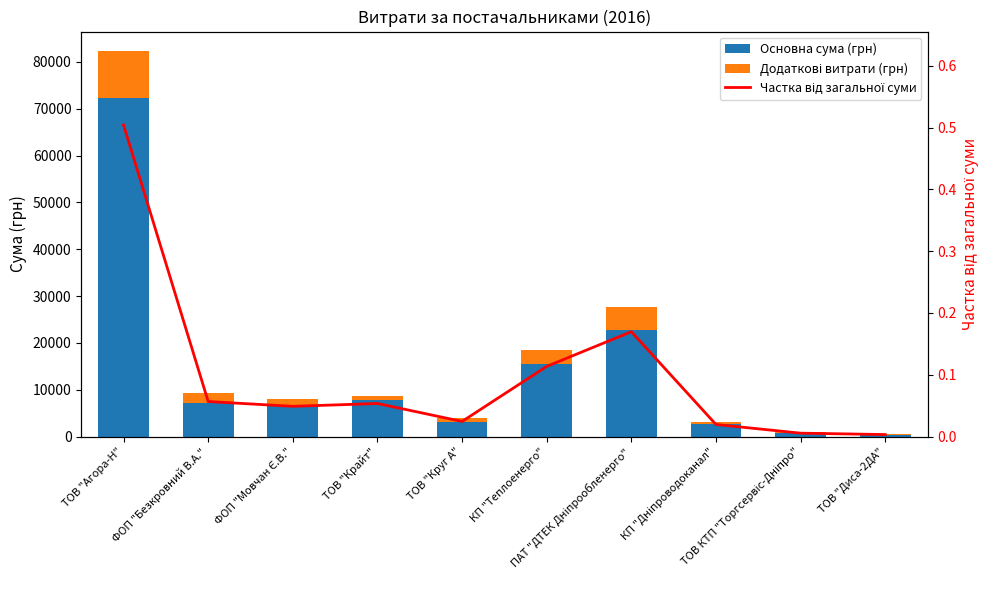

Reading left to right, what are all the values shown in this chart?

Основна сума (грн): ТОВ "Агора-Н"=72352.6	ФОП "Безкровний В.А."=7274.4	ФОП "Мовчан Є.В."=6510.9	ТОВ "Крайт"=7757.3	ТОВ "Круг А"=3213.5	КП "Теплоенерго"=15570.0	ПАТ "ДТЕК Дніпрообленерго"=22733.0	КП "Дніпроводоканал"=2712.0	ТОВ КТП "Торгсервіс-Дніпро"=715.5	ТОВ "Диса-2ДА"=450.0
Додаткові витрати (грн): ТОВ "Агора-Н"=10000.0	ФОП "Безкровний В.А."=2000.0	ФОП "Мовчан Є.В."=1500.0	ТОВ "Крайт"=1000.0	ТОВ "Круг А"=800.0	КП "Теплоенерго"=3000.0	ПАТ "ДТЕК Дніпрообленерго"=5000.0	КП "Дніпроводоканал"=500.0	ТОВ КТП "Торгсервіс-Дніпро"=200.0	ТОВ "Диса-2ДА"=100.0
Частка від загальної суми: ТОВ "Агора-Н"=0.5	ФОП "Безкровний В.А."=0.1	ФОП "Мовчан Є.В."=0.0	ТОВ "Крайт"=0.1	ТОВ "Круг А"=0.0	КП "Теплоенерго"=0.1	ПАТ "ДТЕК Дніпрообленерго"=0.2	КП "Дніпроводоканал"=0.0	ТОВ КТП "Торгсервіс-Дніпро"=0.0	ТОВ "Диса-2ДА"=0.0